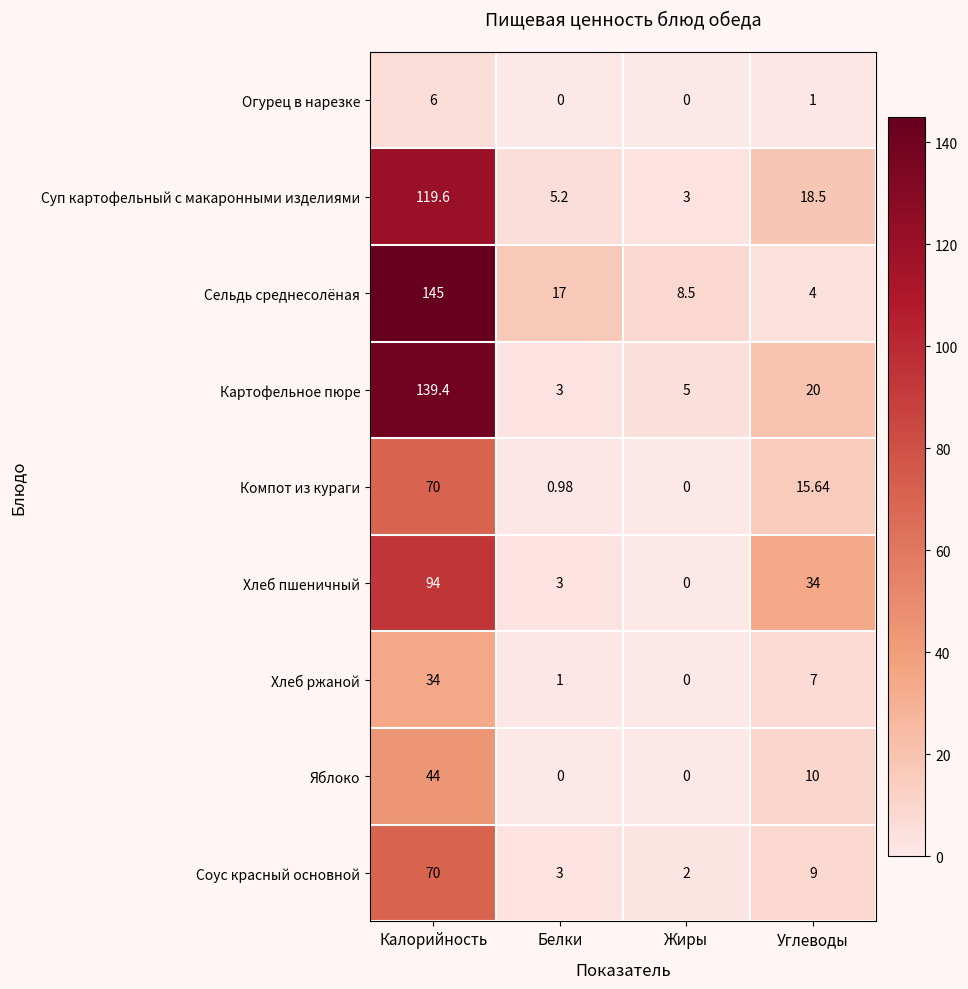

Where does the Картофельное пюре series first go above 20?

Калорийность